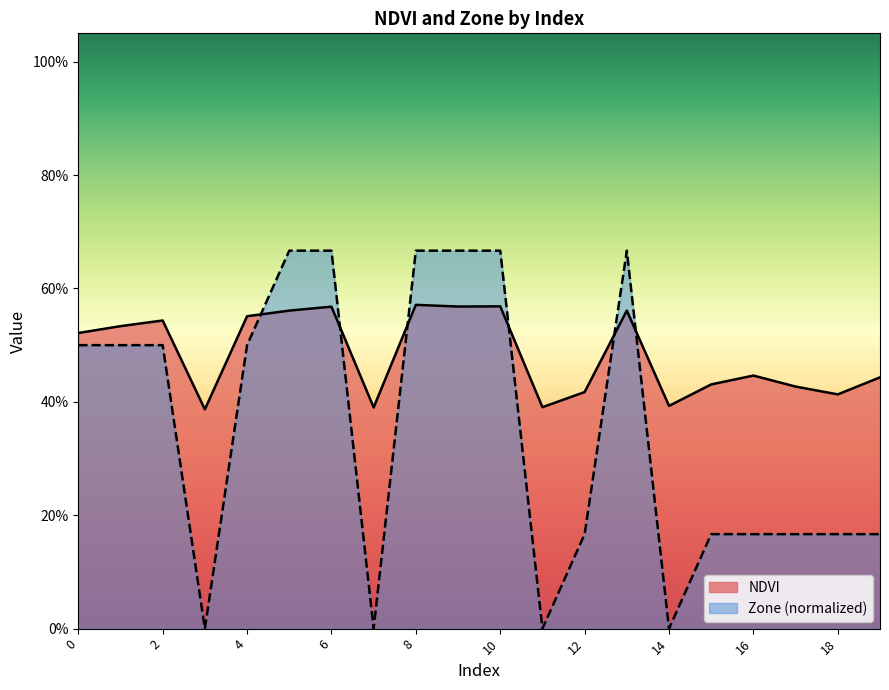

Reading left to right, what are all the values shown in this chart?

NDVI: 0=0.5	1=0.5	2=0.5	3=0.4	4=0.6	5=0.6	6=0.6	7=0.4	8=0.6	9=0.6	10=0.6	11=0.4	12=0.4	13=0.6	14=0.4	15=0.4	16=0.4	17=0.4	18=0.4	19=0.4
Zone: 0=0.5	1=0.5	2=0.5	3=0.0	4=0.5	5=0.7	6=0.7	7=0.0	8=0.7	9=0.7	10=0.7	11=0.0	12=0.2	13=0.7	14=0.0	15=0.2	16=0.2	17=0.2	18=0.2	19=0.2